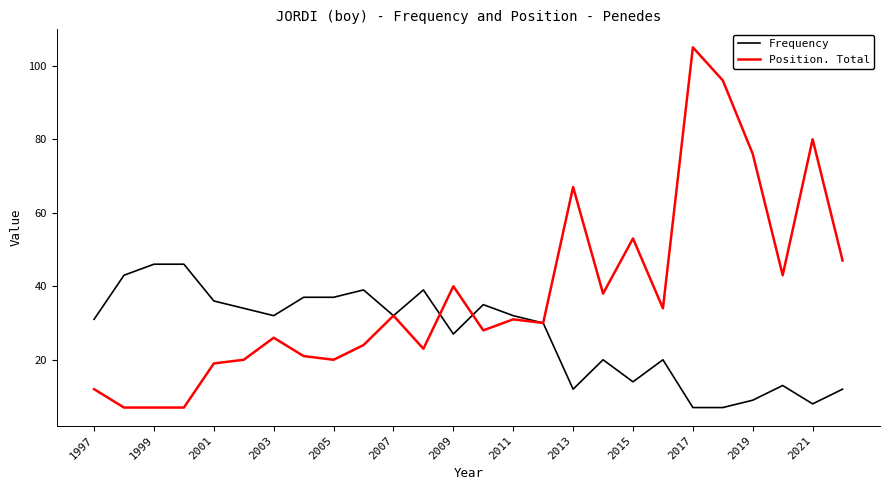

Rank the series by their maximum value, from highest to lowest.

Position. Total, Frequency